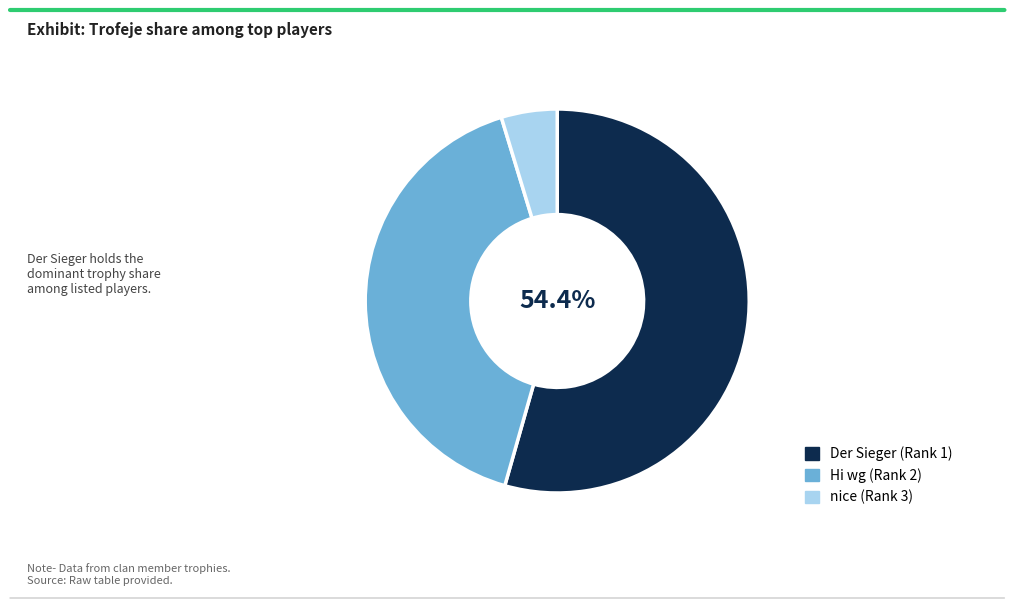

To the nearest percent, what percentage of the pie is nice (Rank 3)?

5%